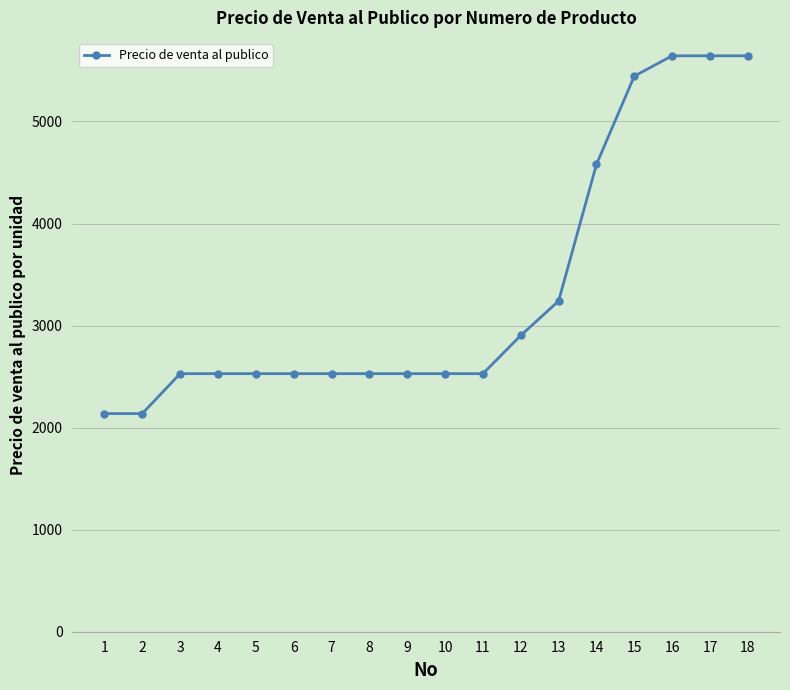

What is the value of the 1st point from the left?

2137.5